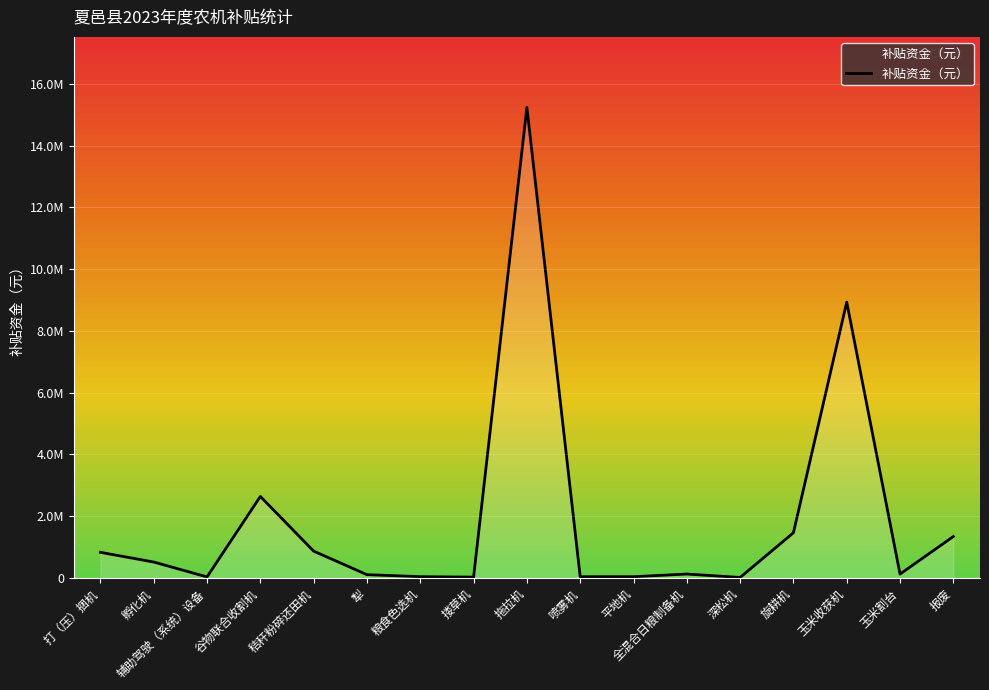

Does the chart have visible grid lines?

Yes